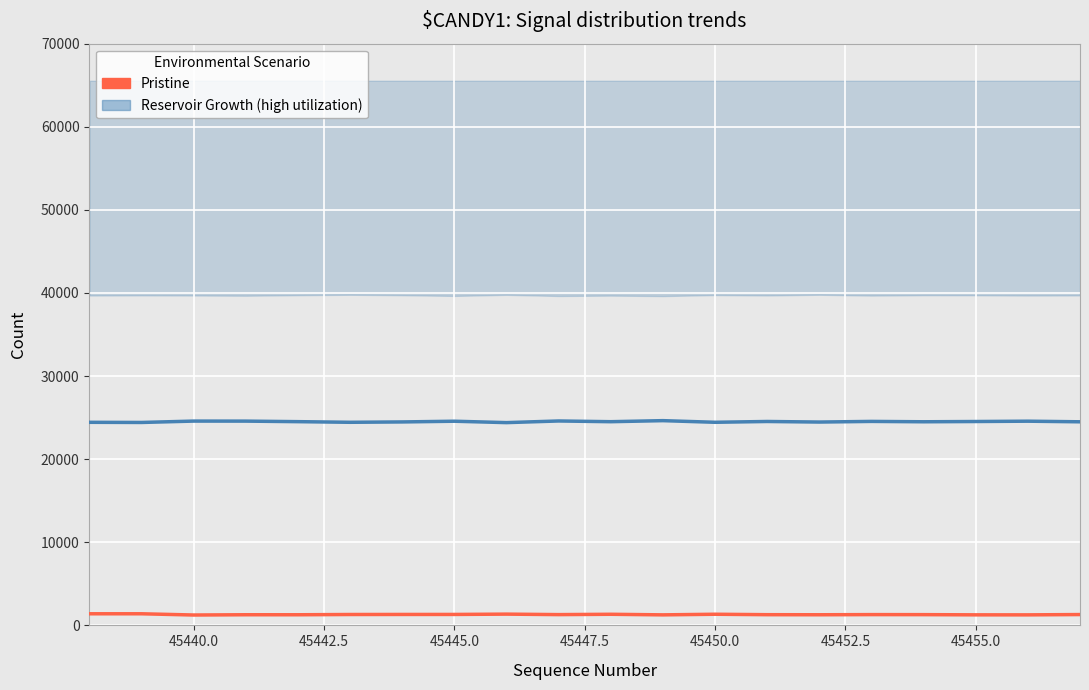

True or false: Pristine has more than 1 interior local peaks.

True